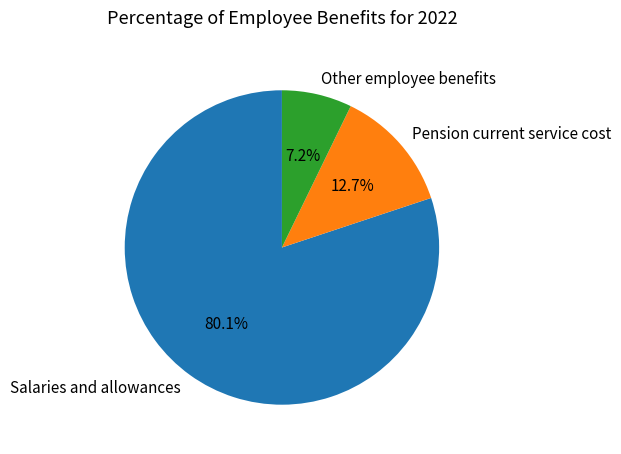

To the nearest percent, what portion does Pension current service cost represent?

13%